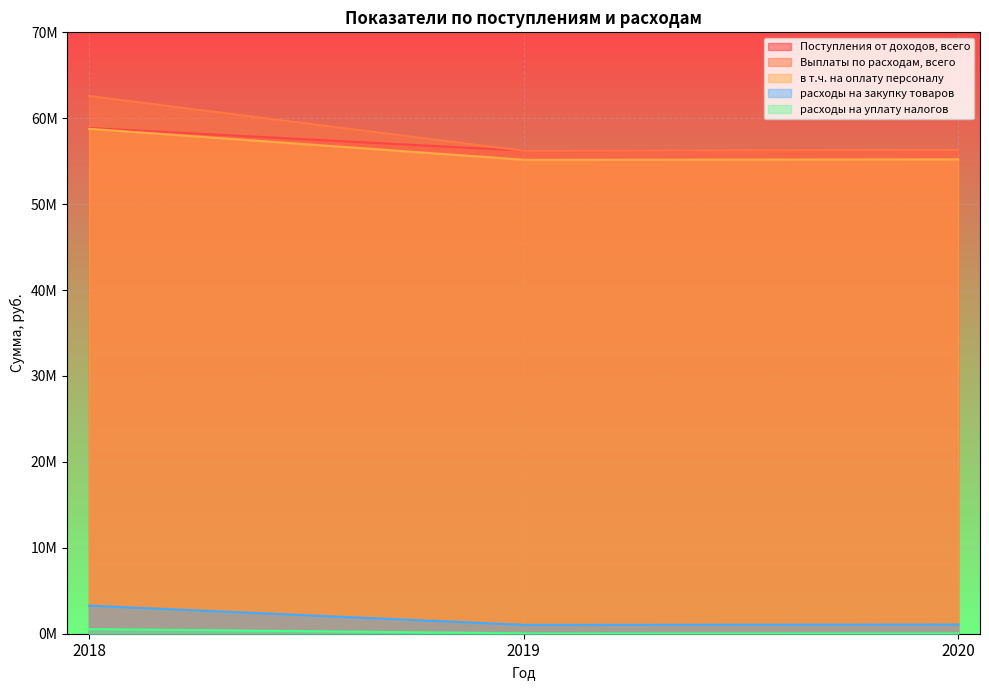

What is the difference between the highest and lowest values at 2018?

62044408.8